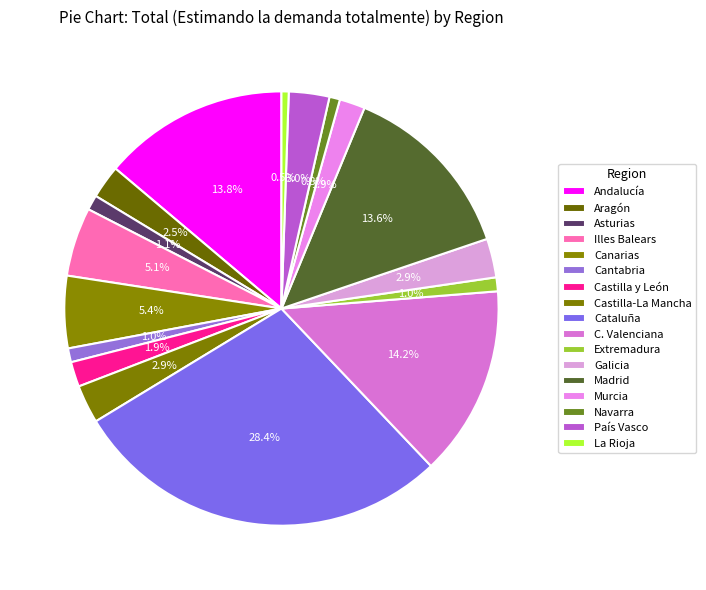

True or false: Illes Balears accounts for 14% of the total.

False